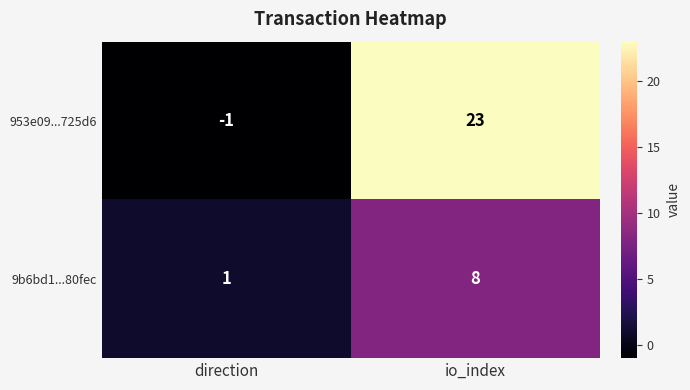

The 953e09...725d6 series shows 23 at io_index. True or false?

True